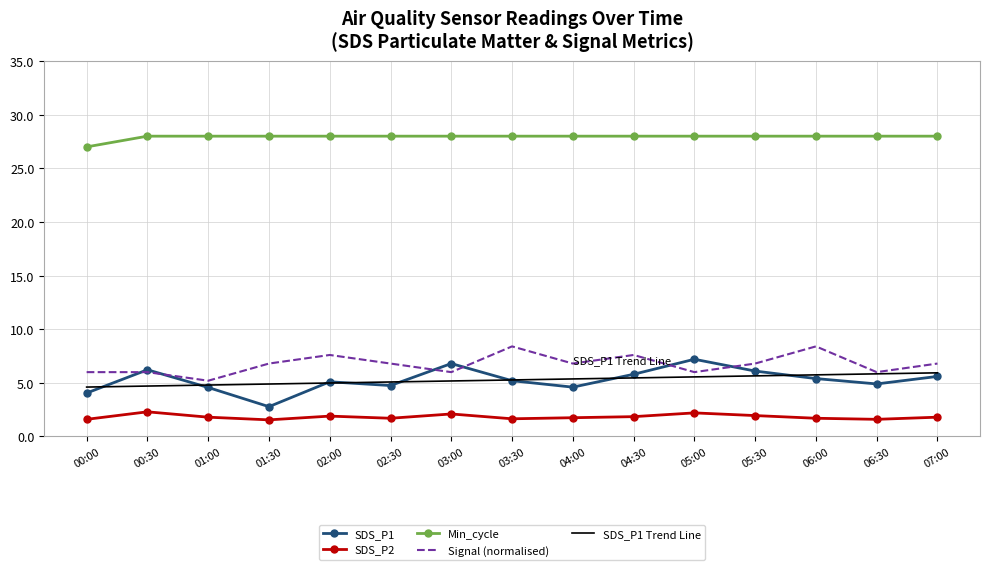

What is the difference between the Signal (normalised) values at 02:30 and 03:00?

0.8